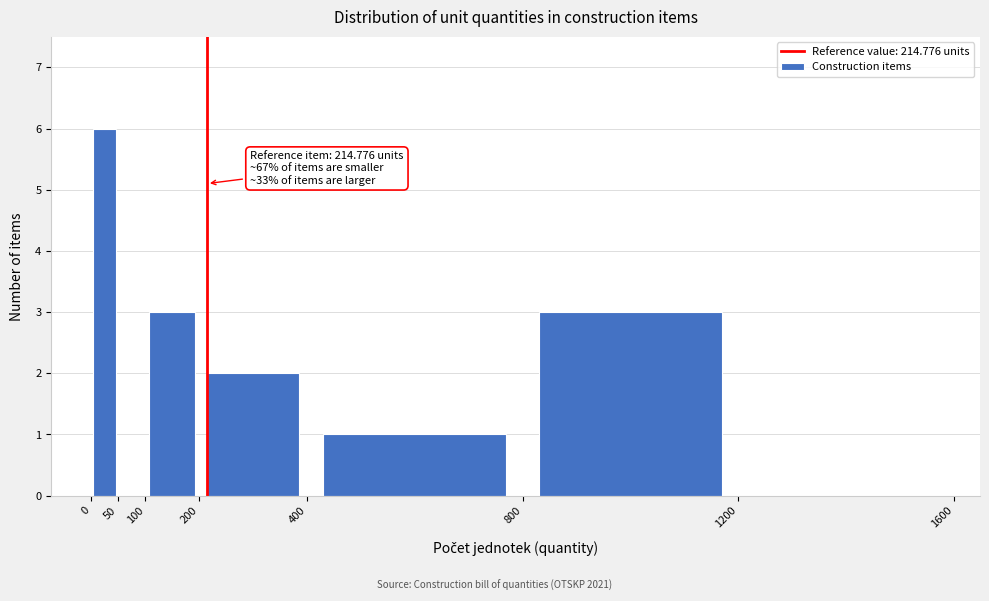

Which range on the x-axis has the tallest bar?

0 to 50